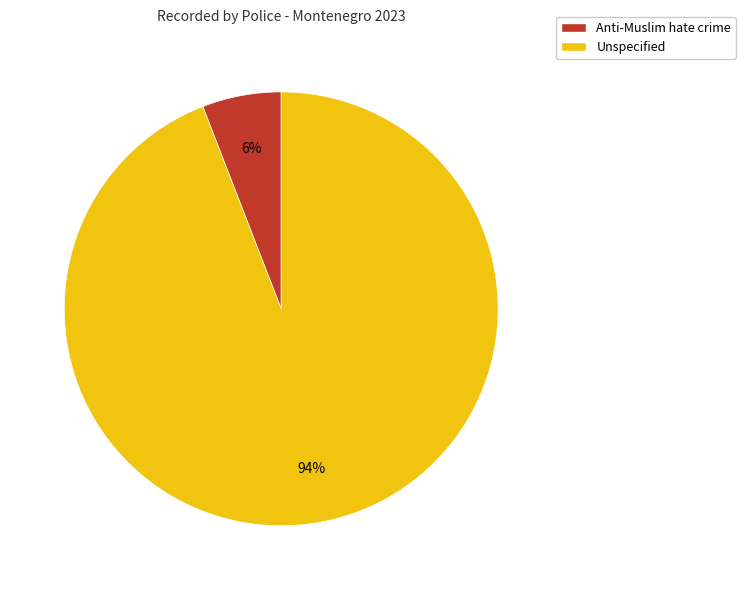

Approximately how many times larger is the value at Anti-Muslim hate crime compared to Unspecified?

0.1